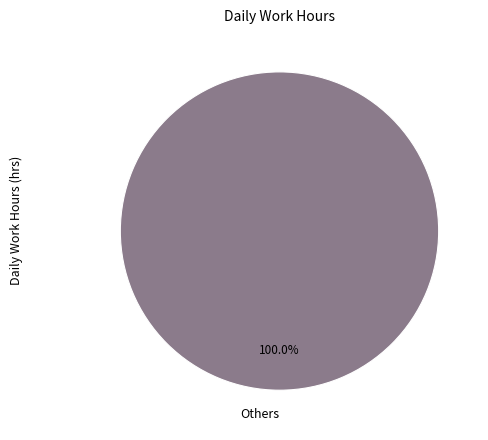

Is Others the majority of the pie?

Yes